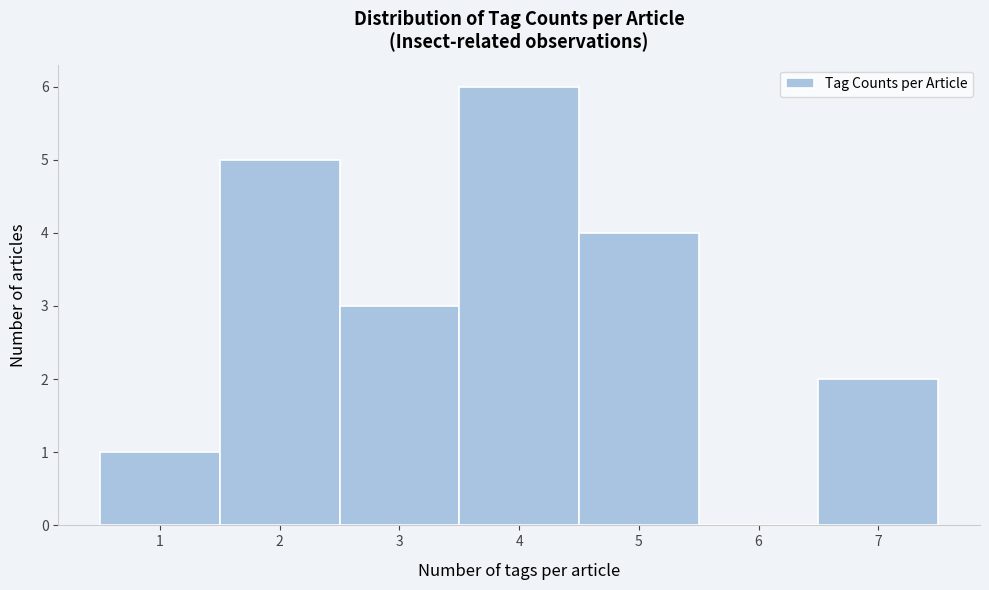

What is the height of the bar covering 1.5 to 2.5 on the x-axis? The values are not printed on the chart, so give them approximately, as read against the axis.

5